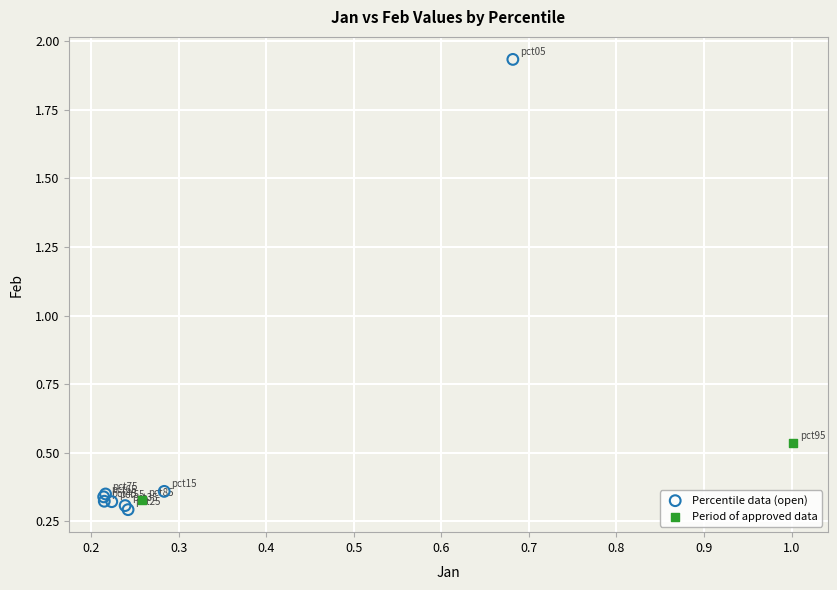

What are all the series names shown in the legend?

Percentile data (open), Period of approved data